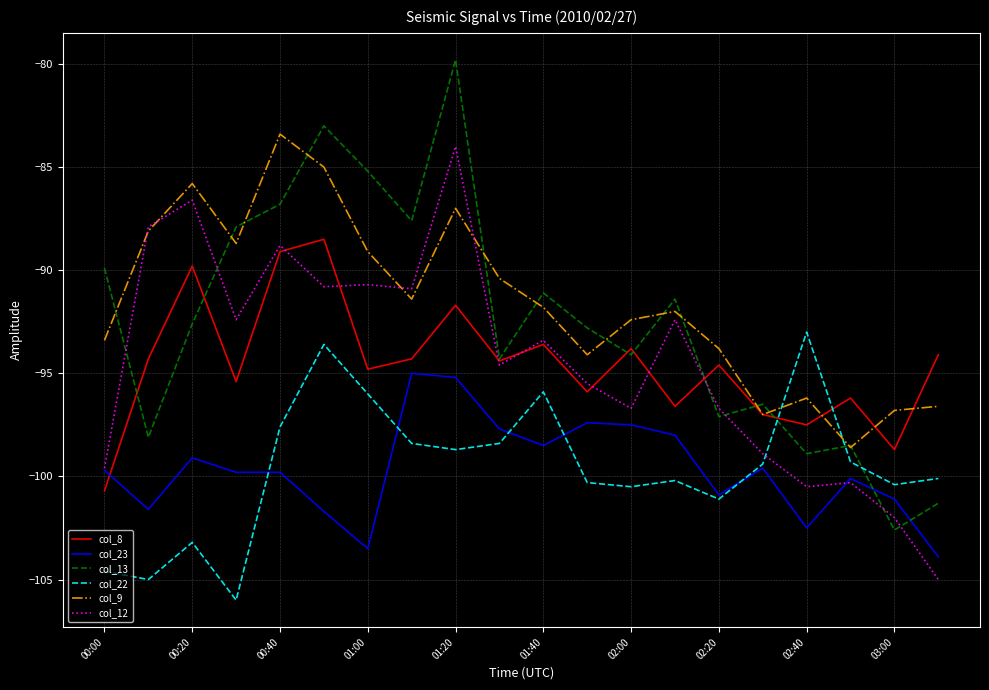

Which series ends up on top after the final intersection of col_23 and col_13?

col_13